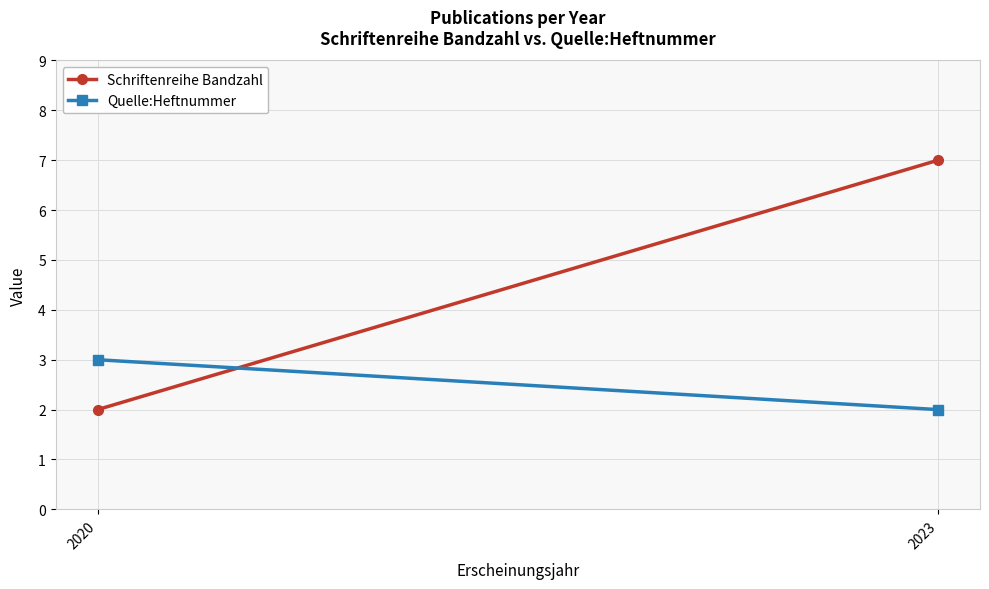

What is the minimum value for Quelle:Heftnummer?

2